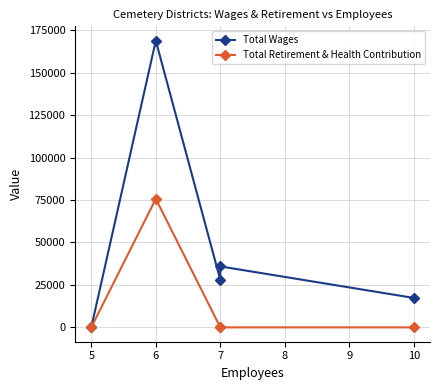

Is the value of Total Wages at 4 greater than the value of Total Retirement & Health Contribution at 8?

No